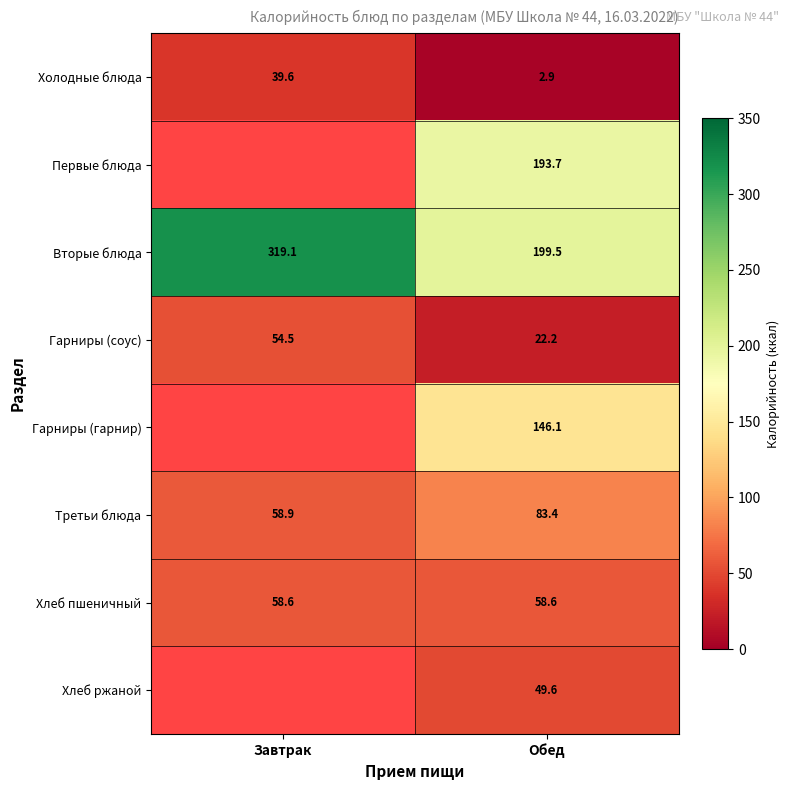

At which category is the sum across all series the highest?

Обед